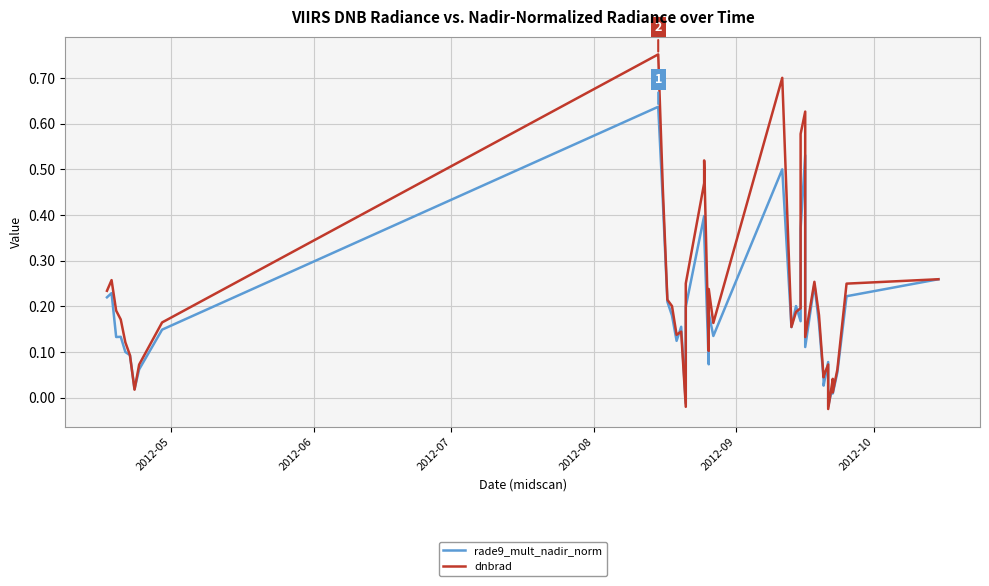

True or false: rade9_mult_nadir_norm has more than 0 points higher than both neighbors.

True